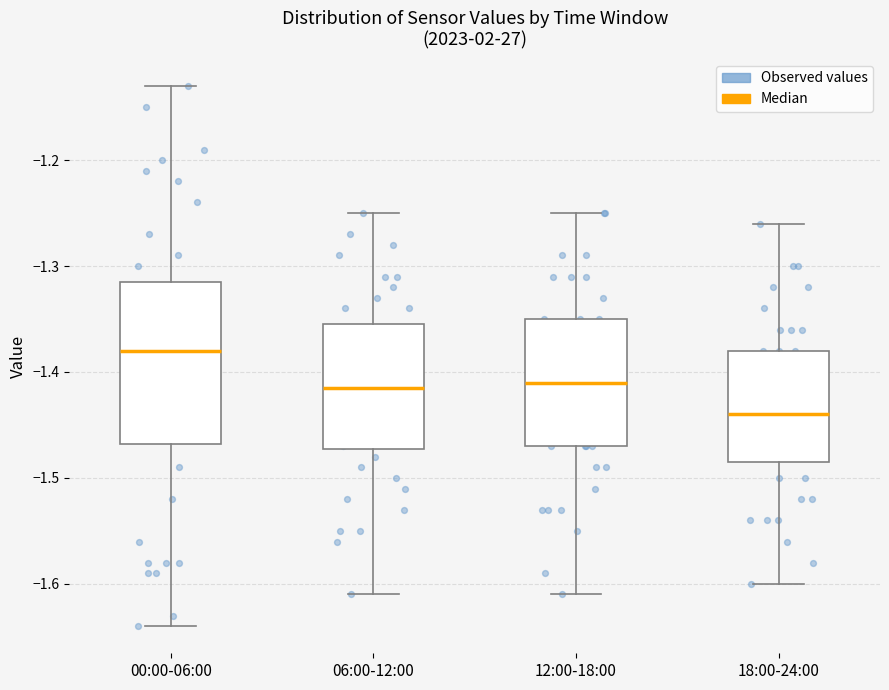

Comparing the boxes themselves (not the whiskers), which one is the tallest?

00:00-06:00